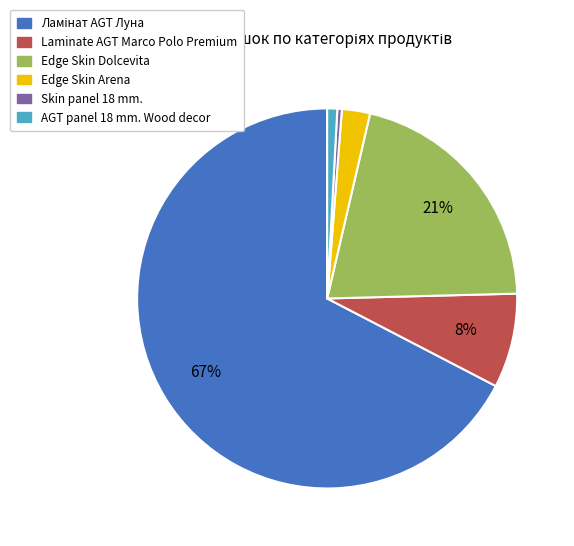

Is it true that Skin panel 18 mm. is 14% of the pie?

False